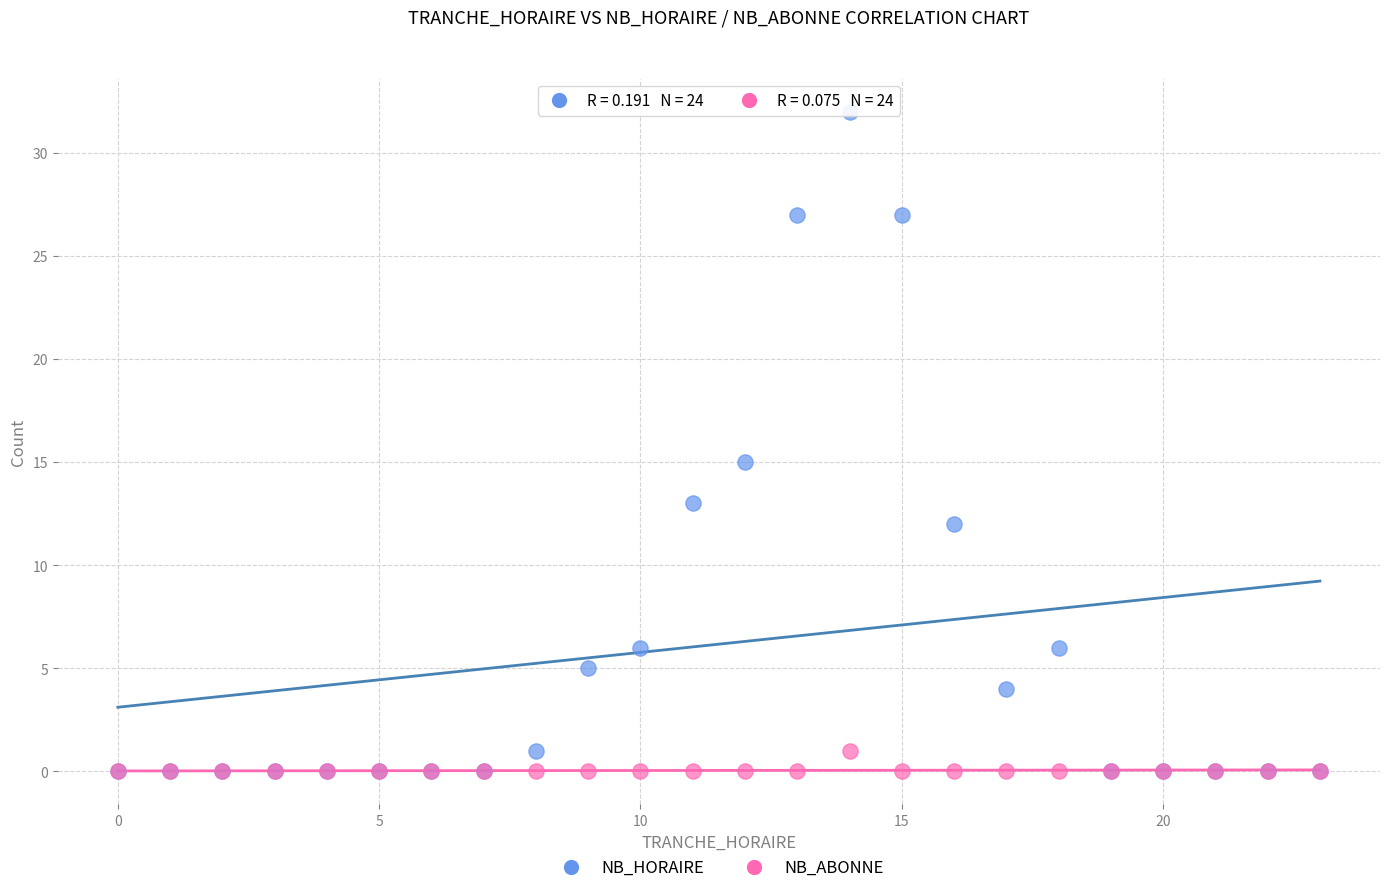

Across all series, what Y value is closest to 16?

15